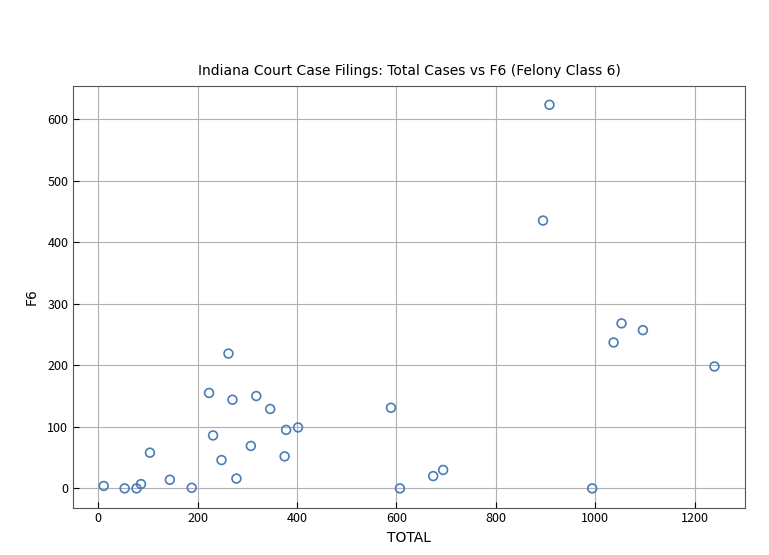

What Y value in the scatter plot is closest to 311?

268